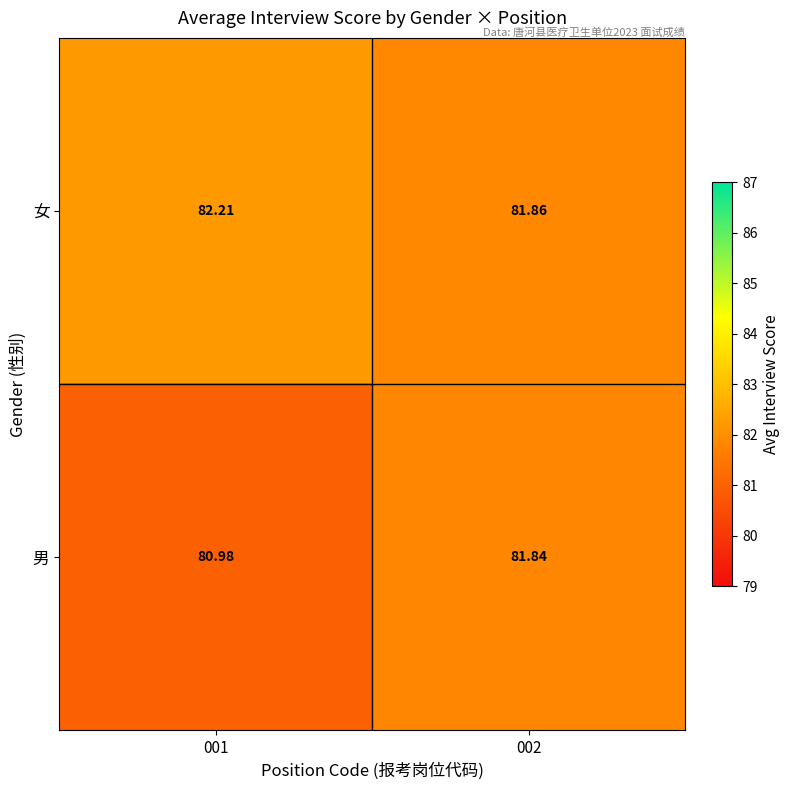

Rank the series by their average value, from lowest to highest.

男, 女